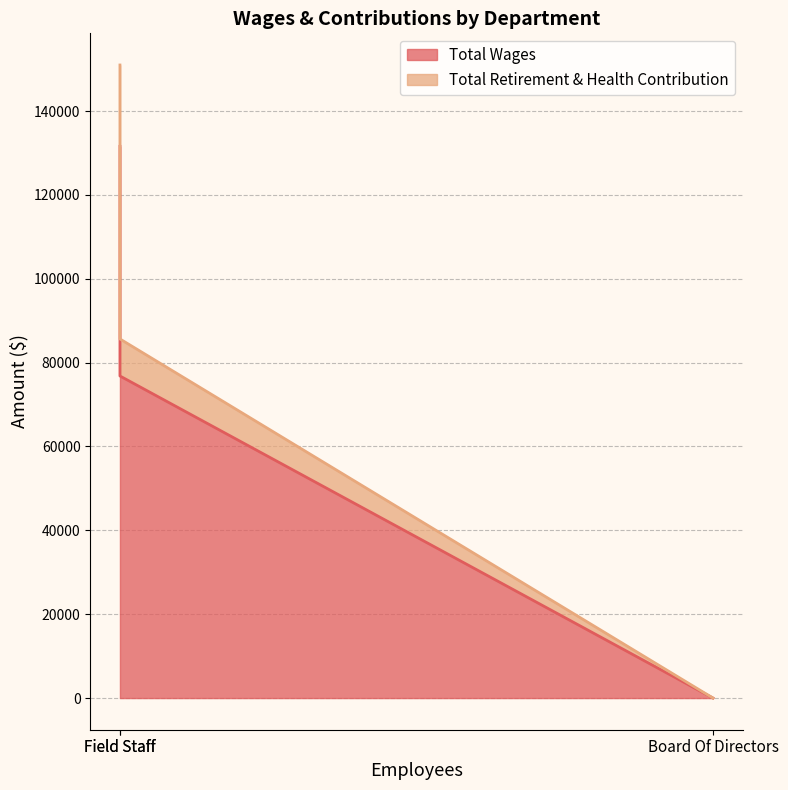

How many lines are shown in the chart?

2